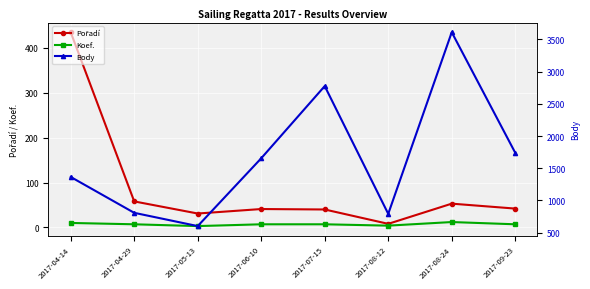

Which series has the largest total across all categories?

Body